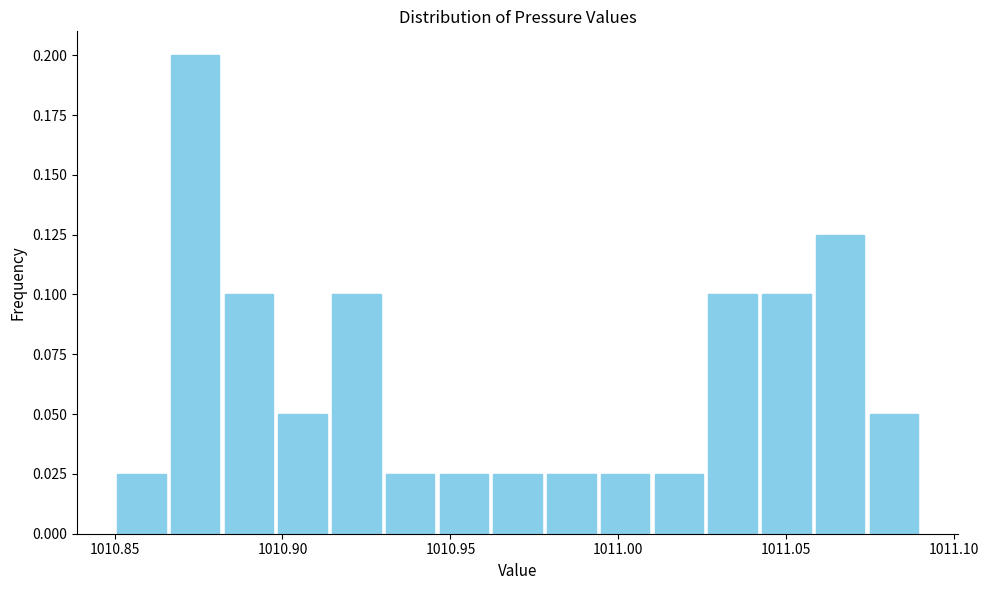

Around what value on the x-axis is the tallest bar? Give the approximate position of its centre, as read against the axis.

1010.875